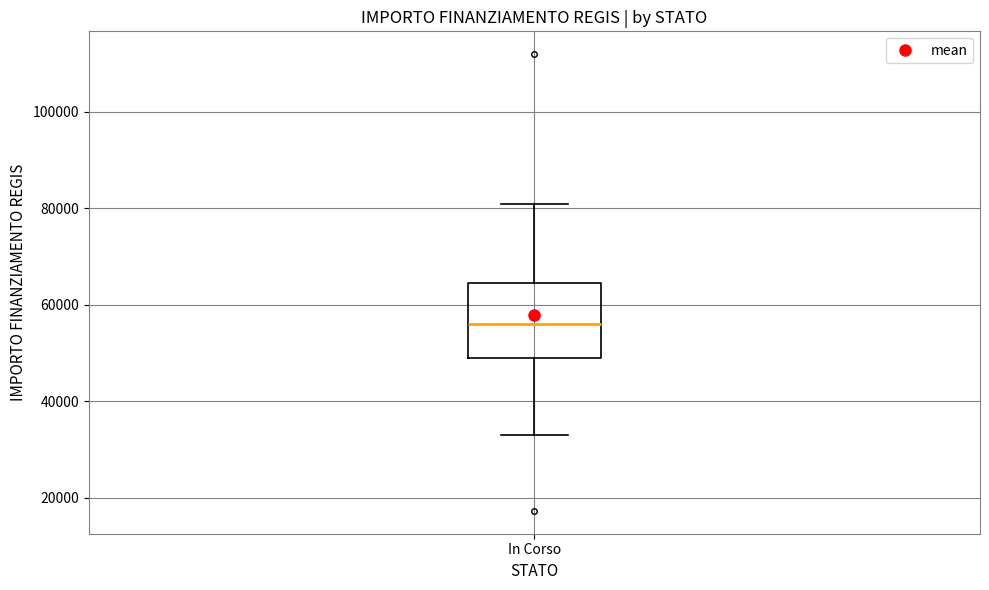

Where does the lower whisker of the box for In Corso end on the y-axis? The values are not printed on the chart, so give them approximately, as read against the axis.

32000